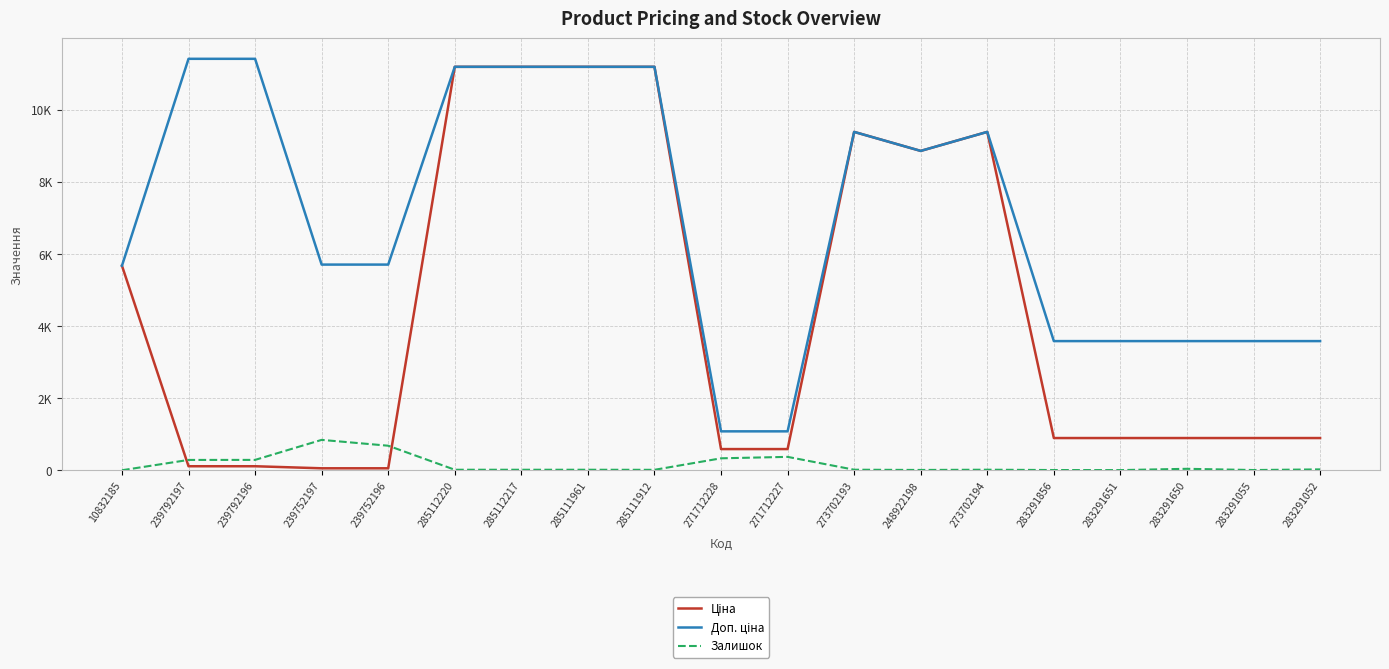

What is the sum of all Доп. ціна values?

132362.3